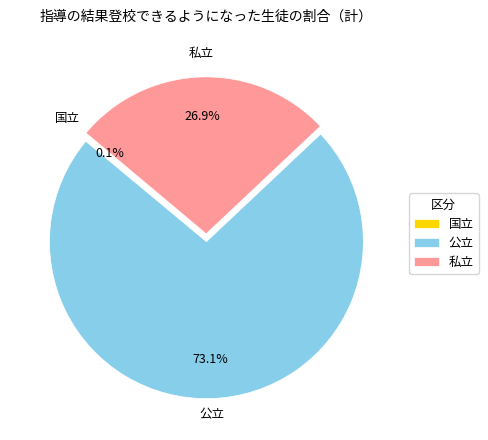

What is the ratio of the value at 私立 to the value at 公立?

0.4